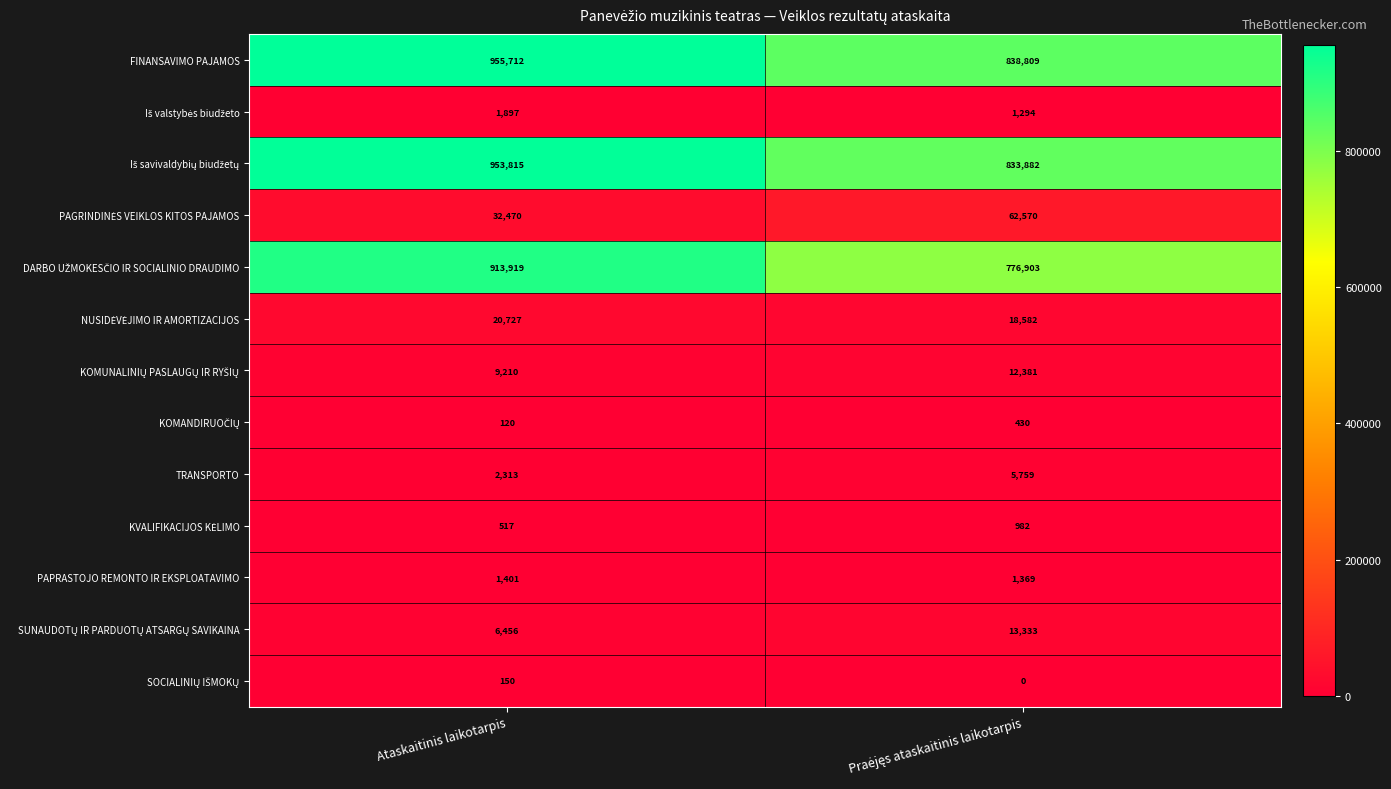

What is the difference between the maximum and minimum values in the PAPRASTOJO REMONTO IR EKSPLOATAVIMO series?

32